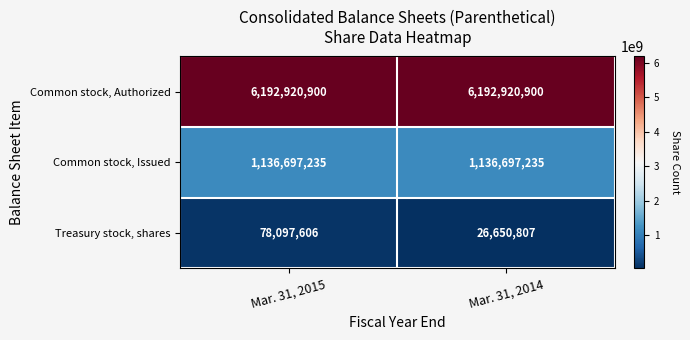

What is the average value of the Common stock, Issued series?

1136697235